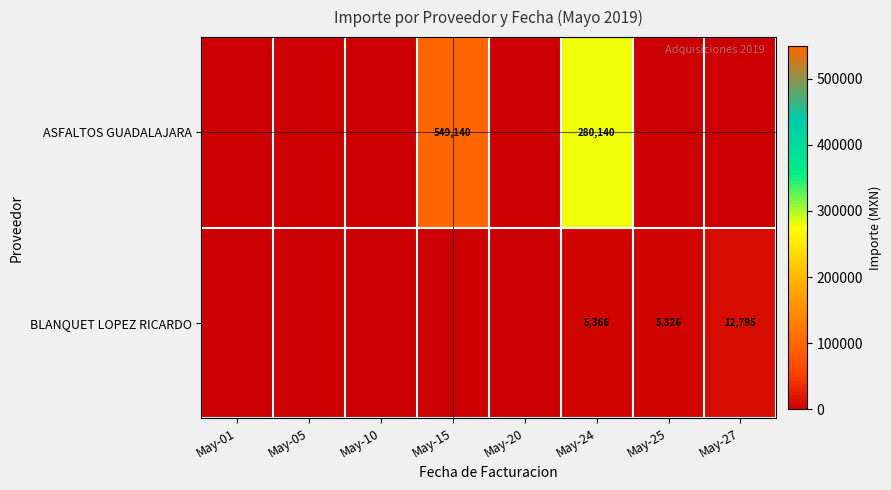

What is the sum of the BLANQUET LOPEZ RICARDO values at May-24 and May-25?

10692